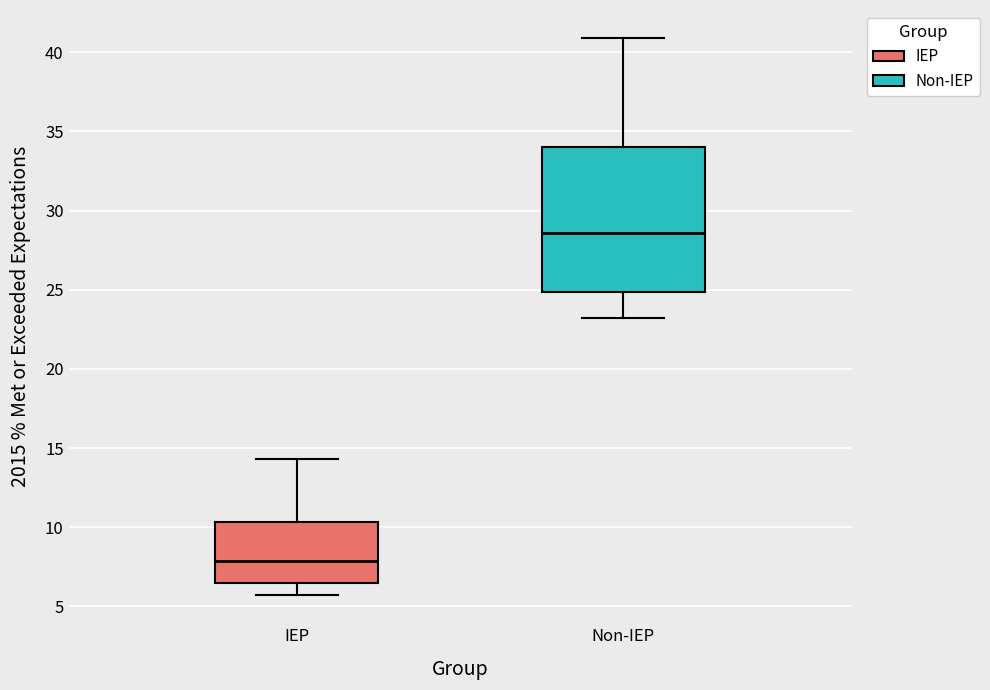

Reading left to right, transcribe this box plot: for each box, give where its median line is, the range the box spans, and where its two whiskers end, as read against the y-axis. The values are not printed on the chart, so give them approximately, as read against the axis.

IEP: median 8.0, box 6.5 to 10.5, whiskers 5.5 to 14.5
Non-IEP: median 28.5, box 25.0 to 34.0, whiskers 23.0 to 41.0